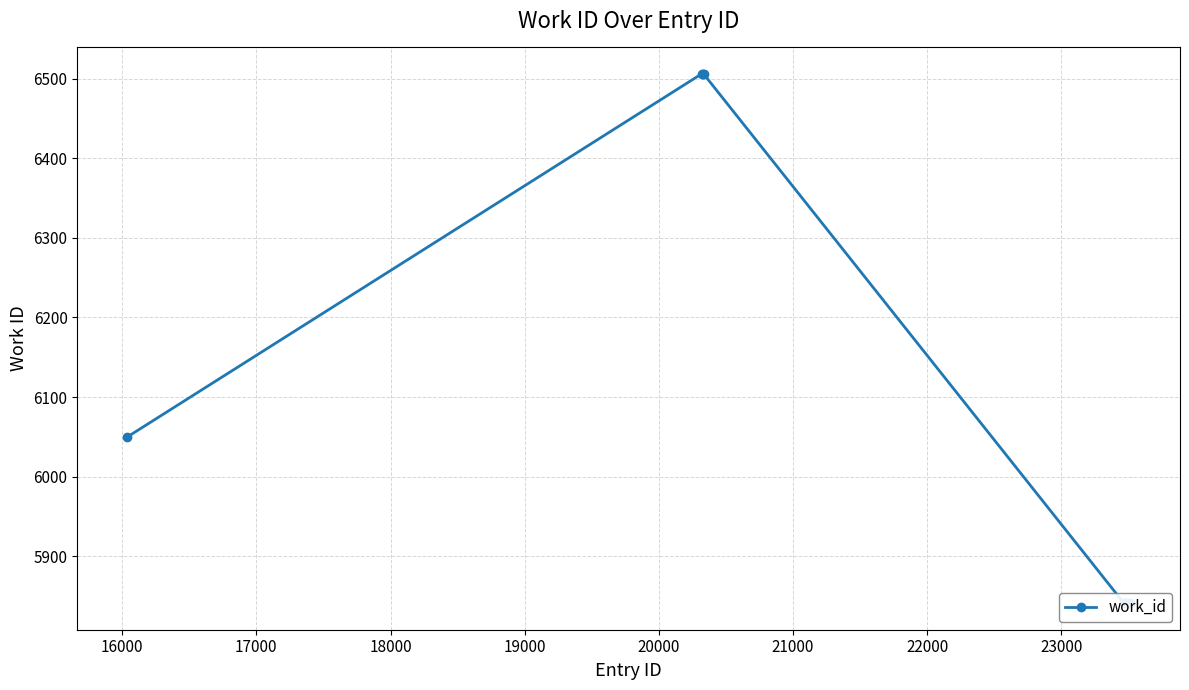

How many distinct data groups are displayed?

1